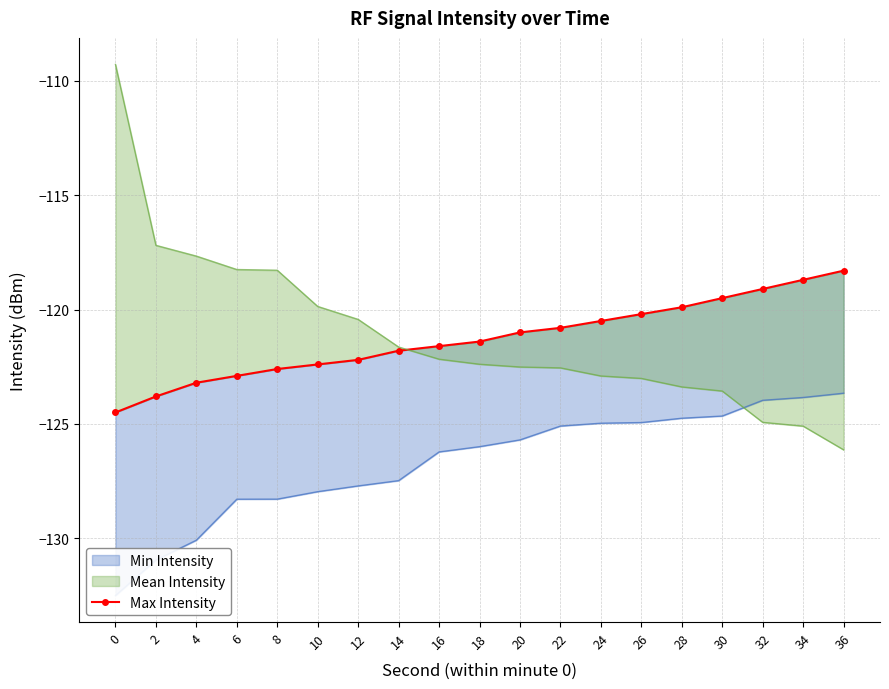

What is the approximate value at 28?

-119.9